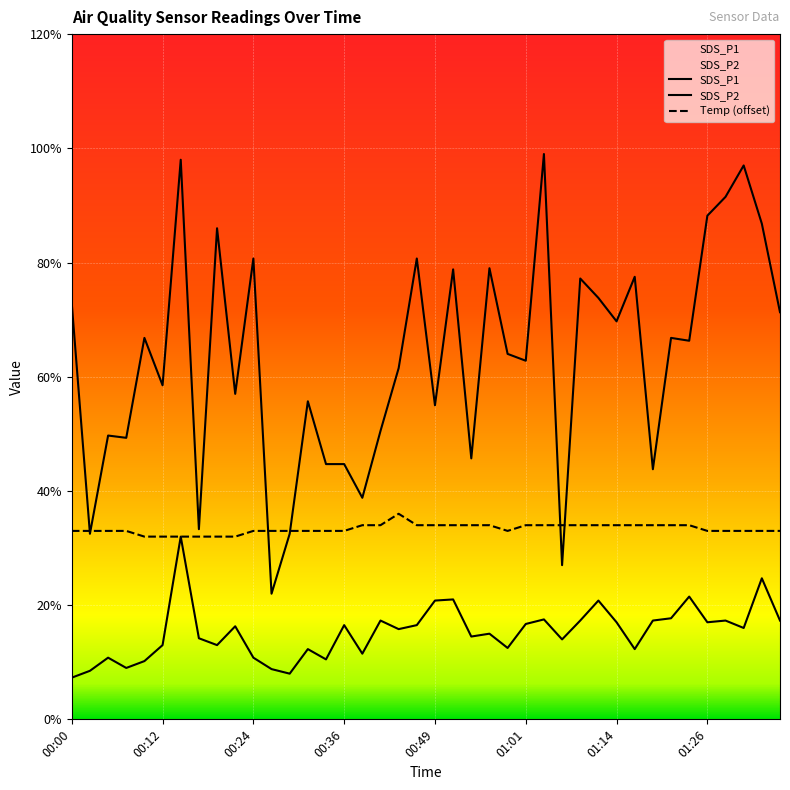

True or false: Temp has a value of 3.4 at 00:39.

True